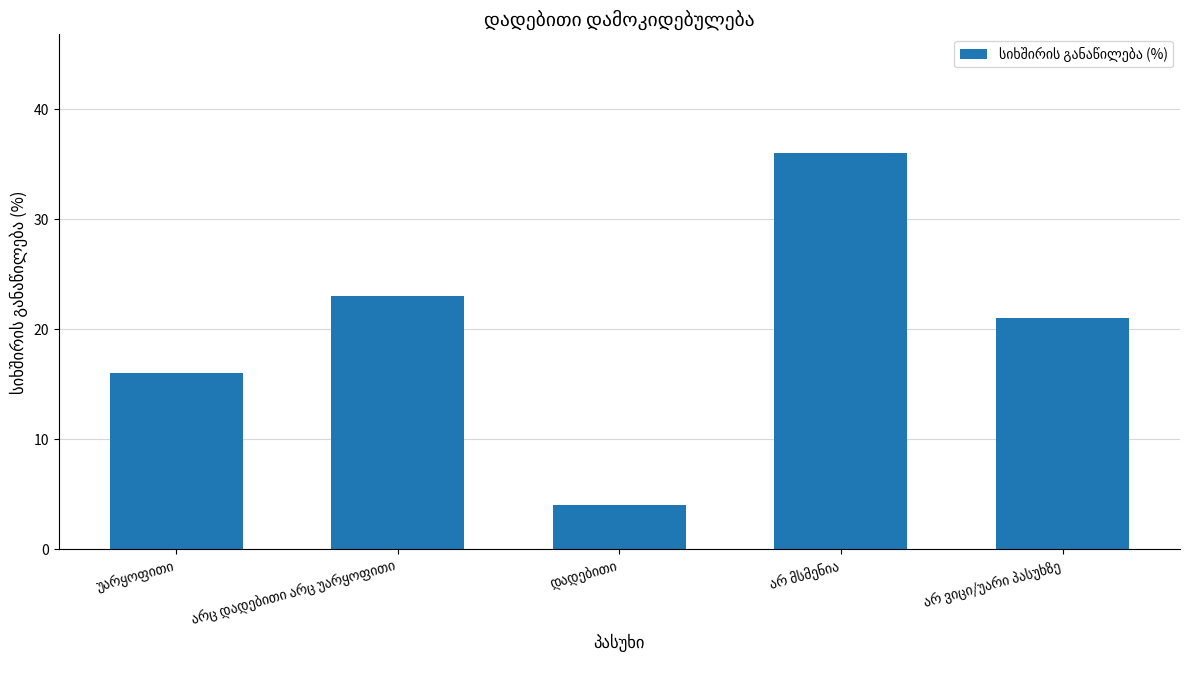

What is the sum of all values?

100